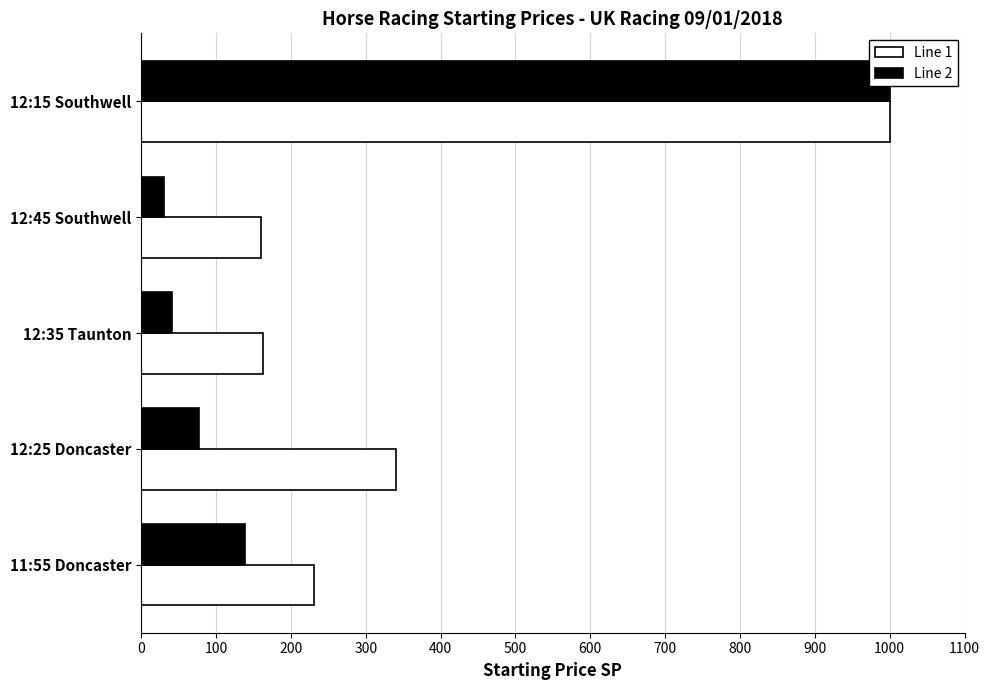

What is the average value of the Line 1 series?

378.5